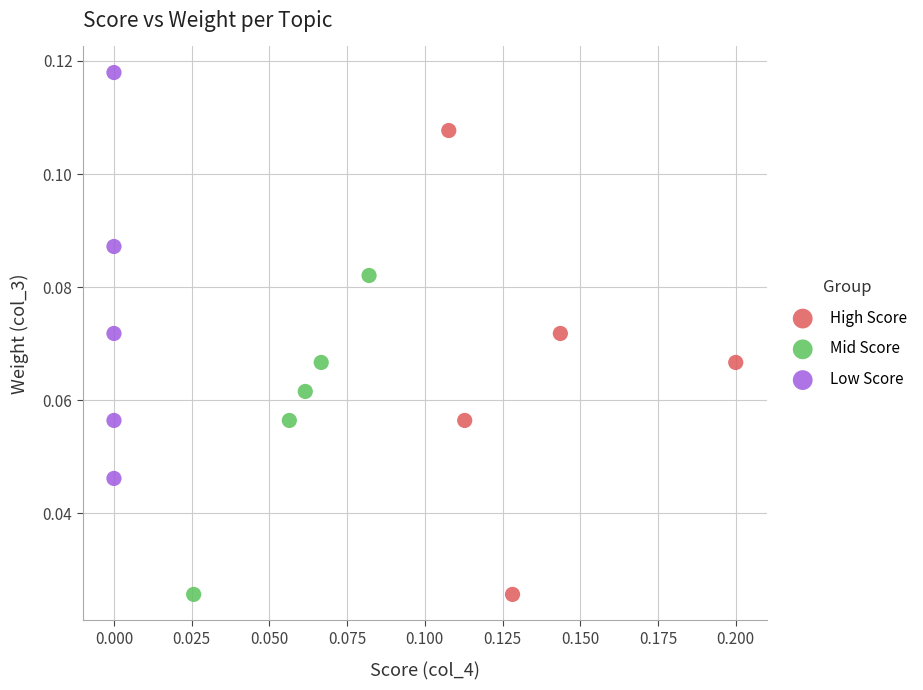

Which series contains the highest Y value?

Low Score